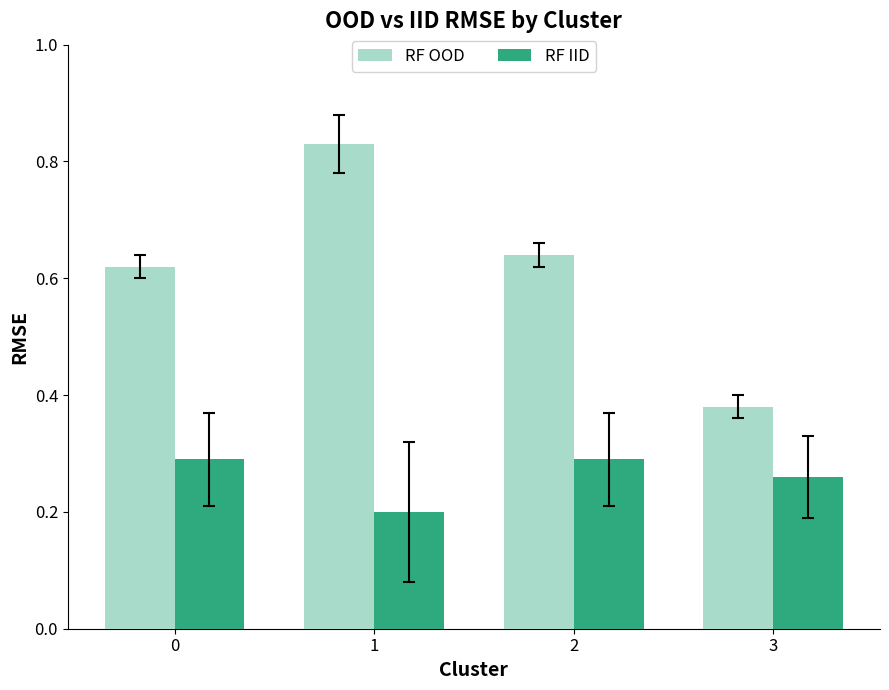

List the series in order of their overall mean, lowest first.

RF IID, RF OOD